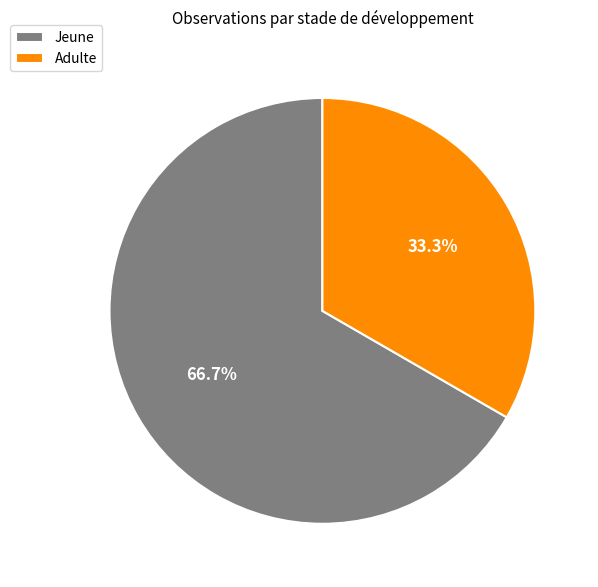

What percentage is the Jeune slice, to the nearest percent?

67%